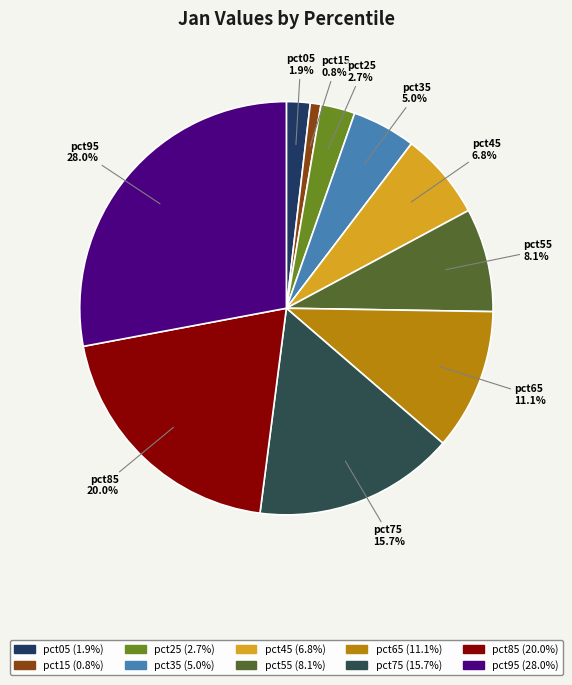

Which slice is the largest?

pct95